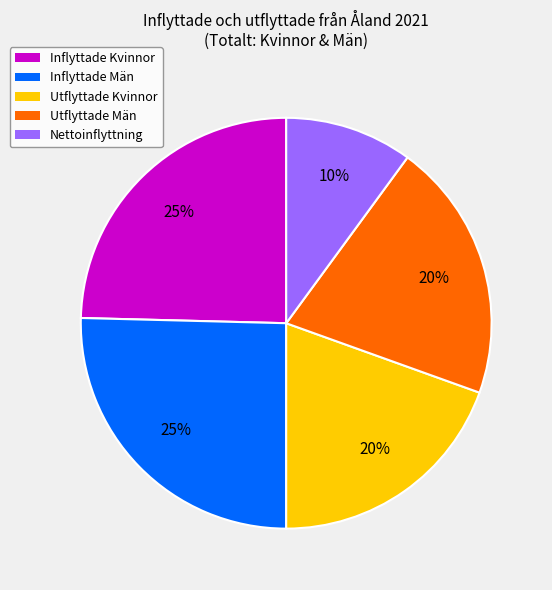

Which category has the smallest portion of the pie?

Nettoinflyttning